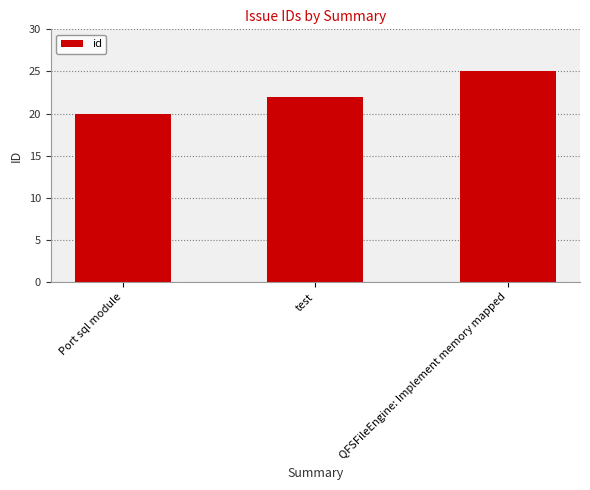

How many data points are less than 22?

1